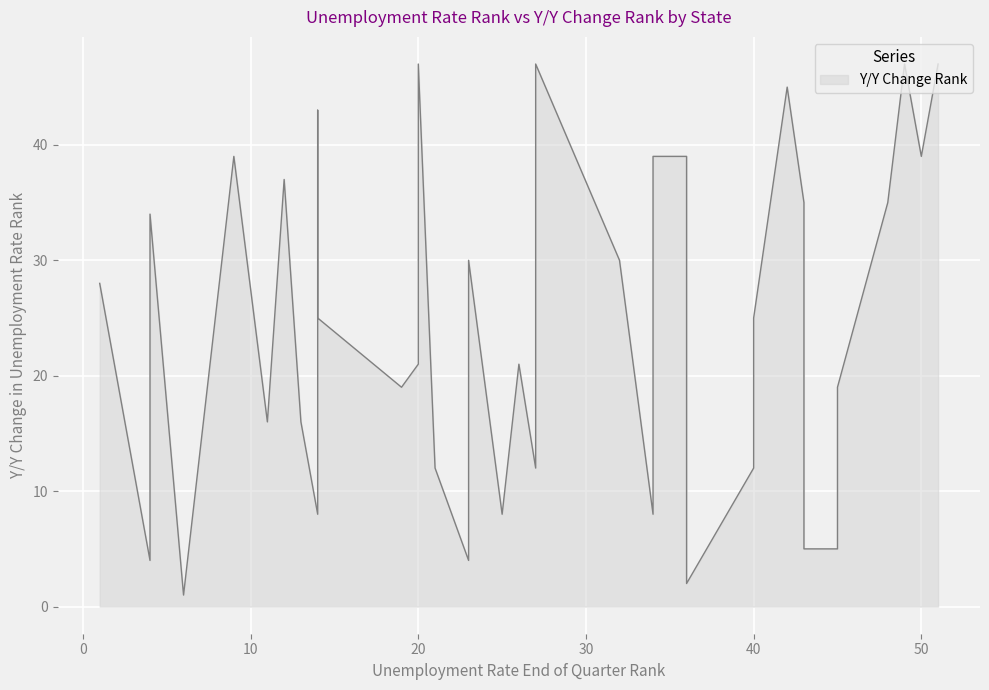

How many data points does each series have?

40